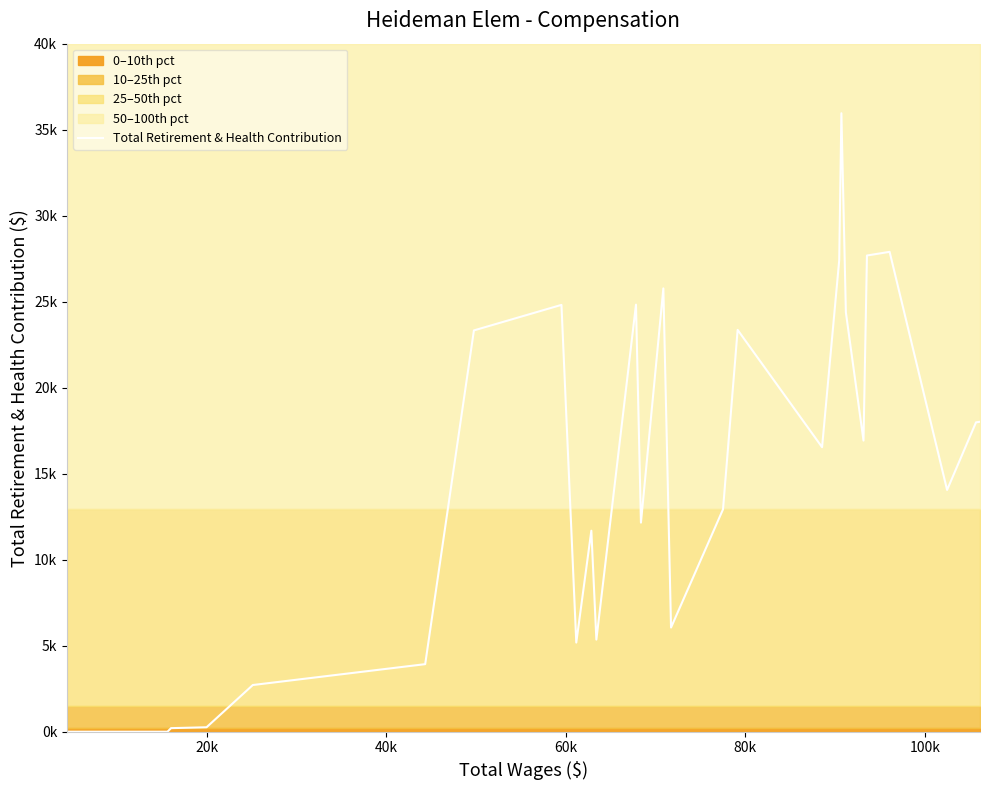

How many points are higher than both their immediate neighbors (excluding endpoints)?

7